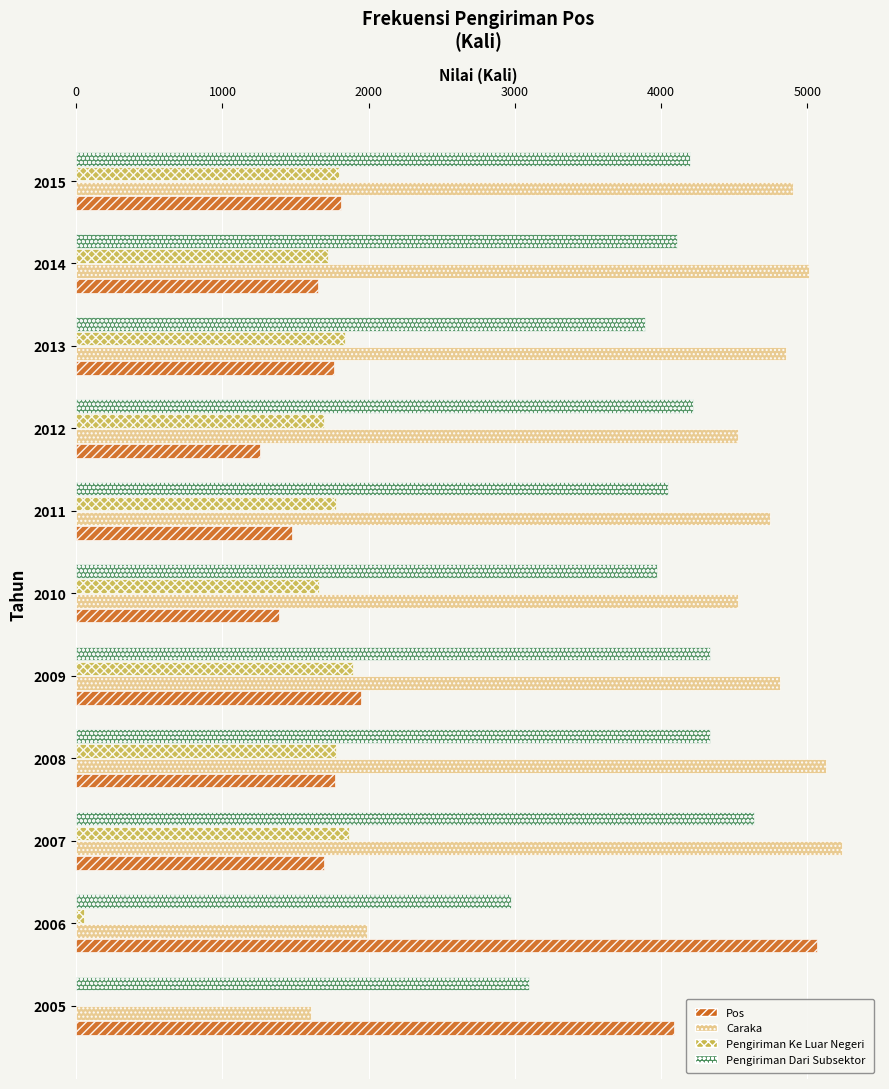

Where is Pos nearest to the value 3161?

2005